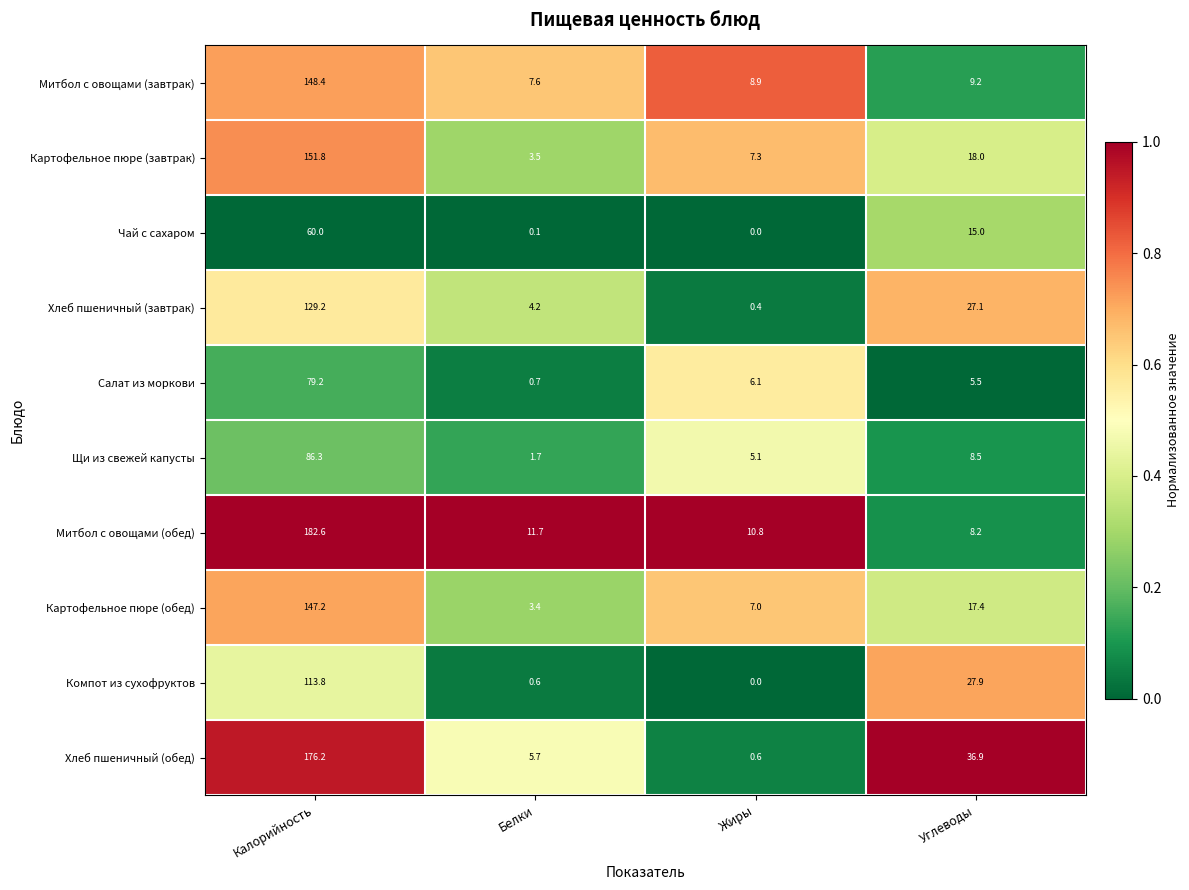

Between Жиры and Углеводы, which series saw the biggest shift?

Хлеб пшеничный (обед)